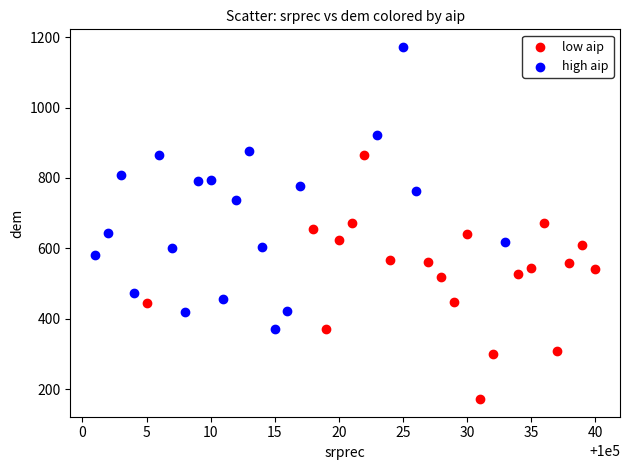

Which series contains the highest Y value?

high aip